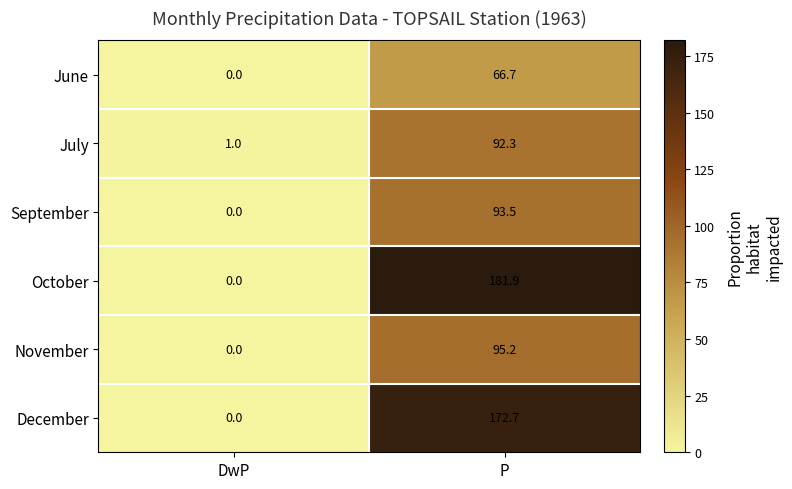

What is the approximate value of September at P?

93.5